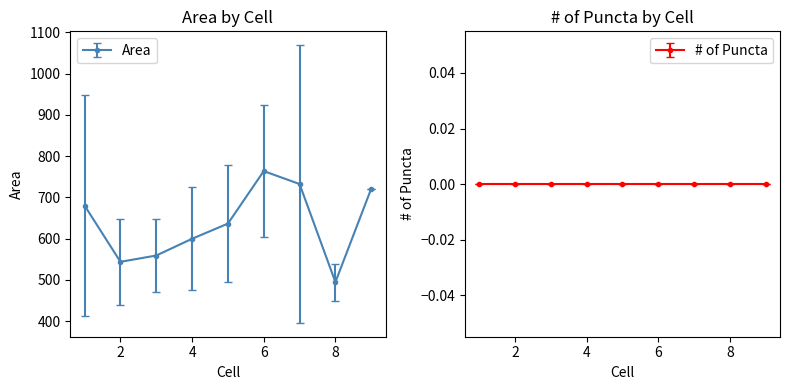

What is the value of the 5th point from the left?

636.6